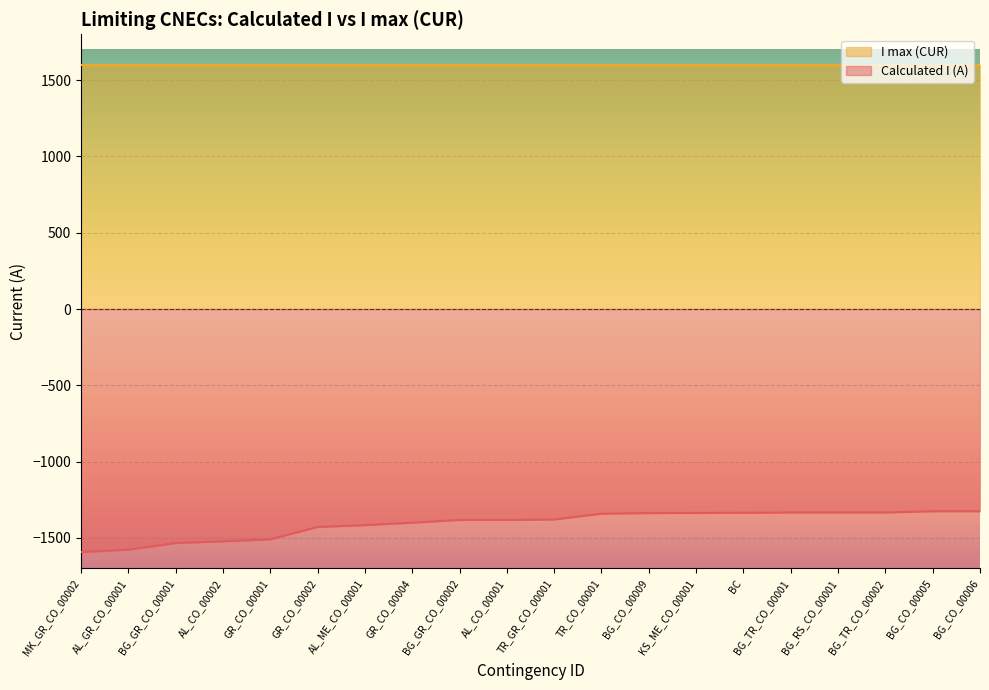

The chart shows a value of -616 at BG_GR_CO_00002. True or false?

False